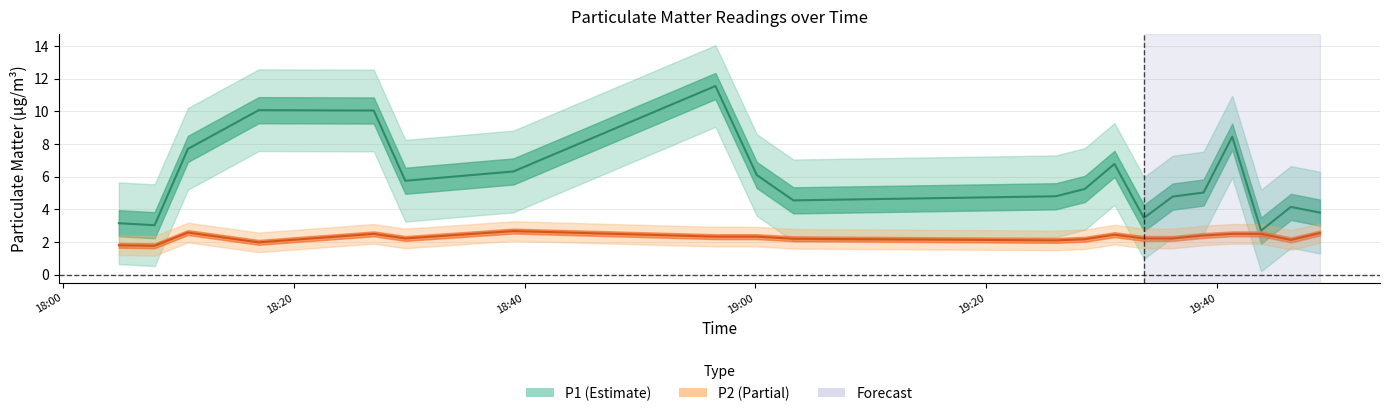

Is it true that P1 equals 6.8 at 2022-08-21T19:31:06?

True